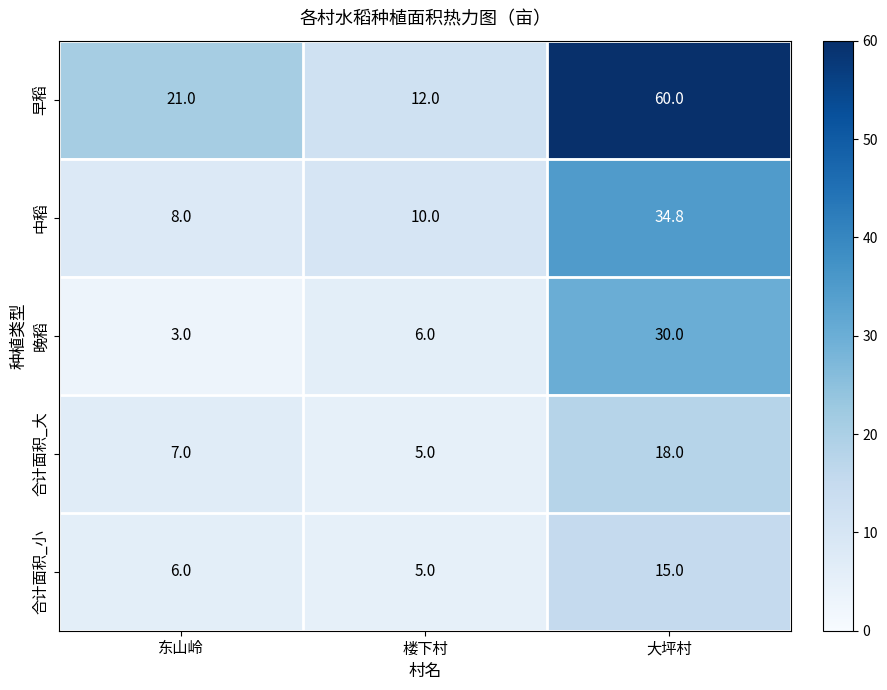

How many categories are shown in the chart?

3